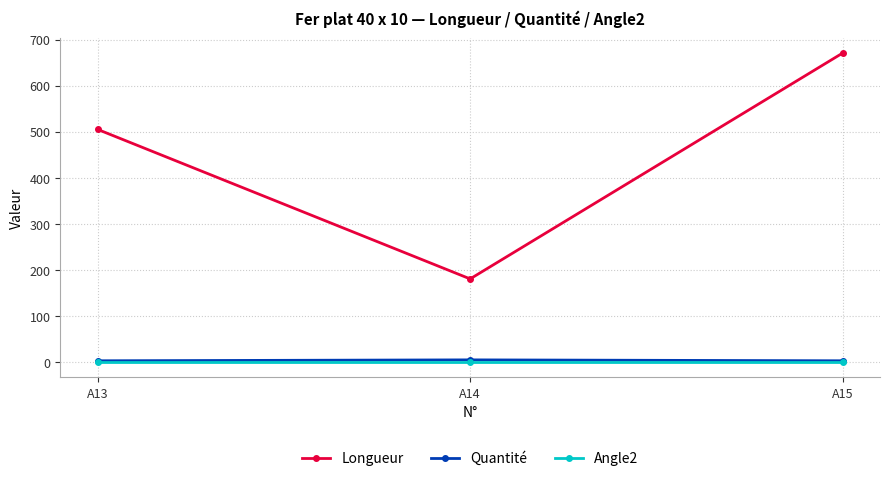

Between A13 and A15, which series saw the biggest shift?

Longueur